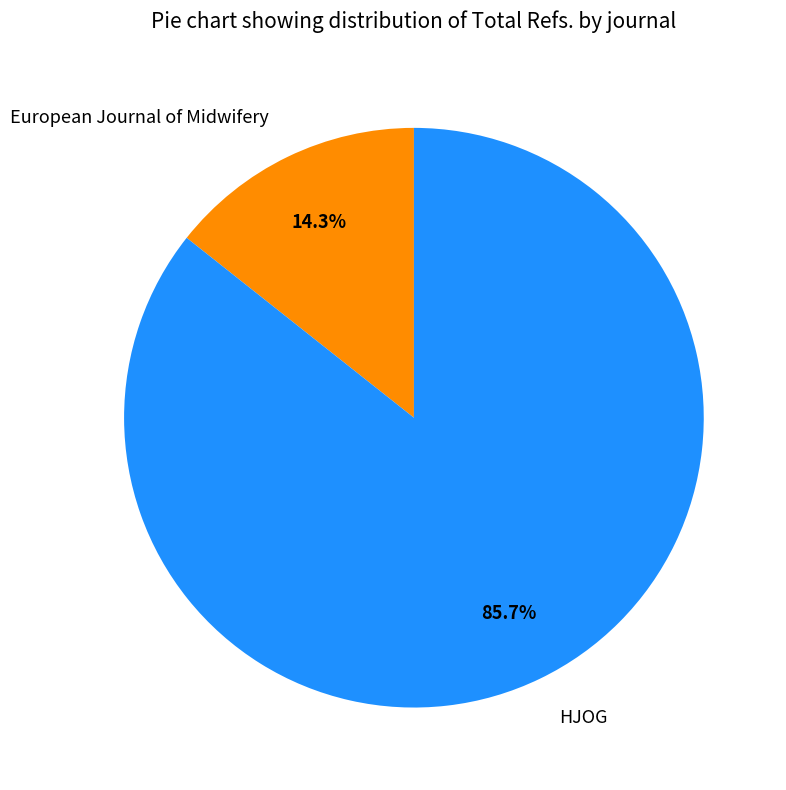

True or false: European Journal of Midwifery accounts for 28% of the total.

False